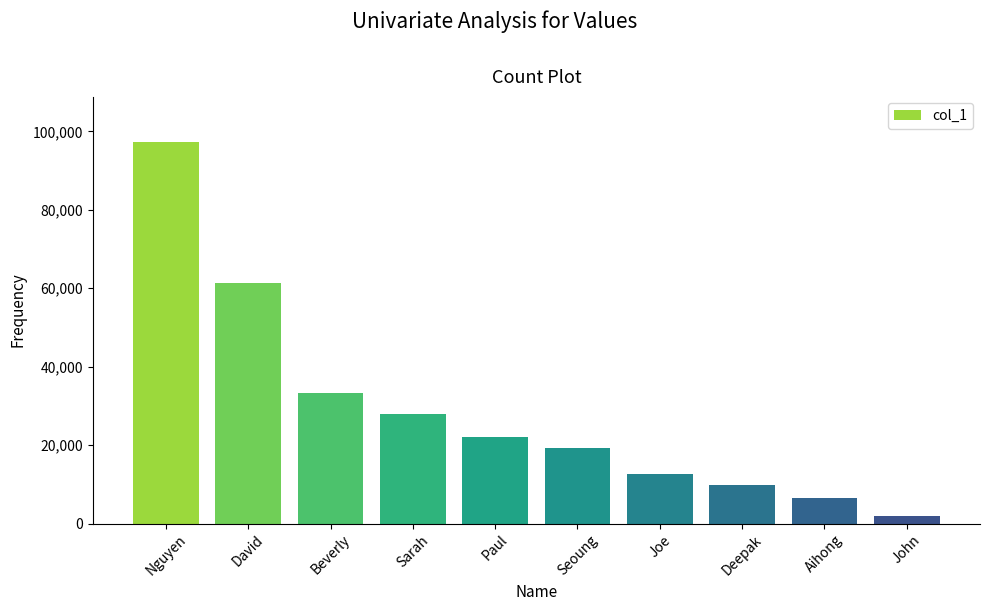

At which label is the value closest to 49569?

David